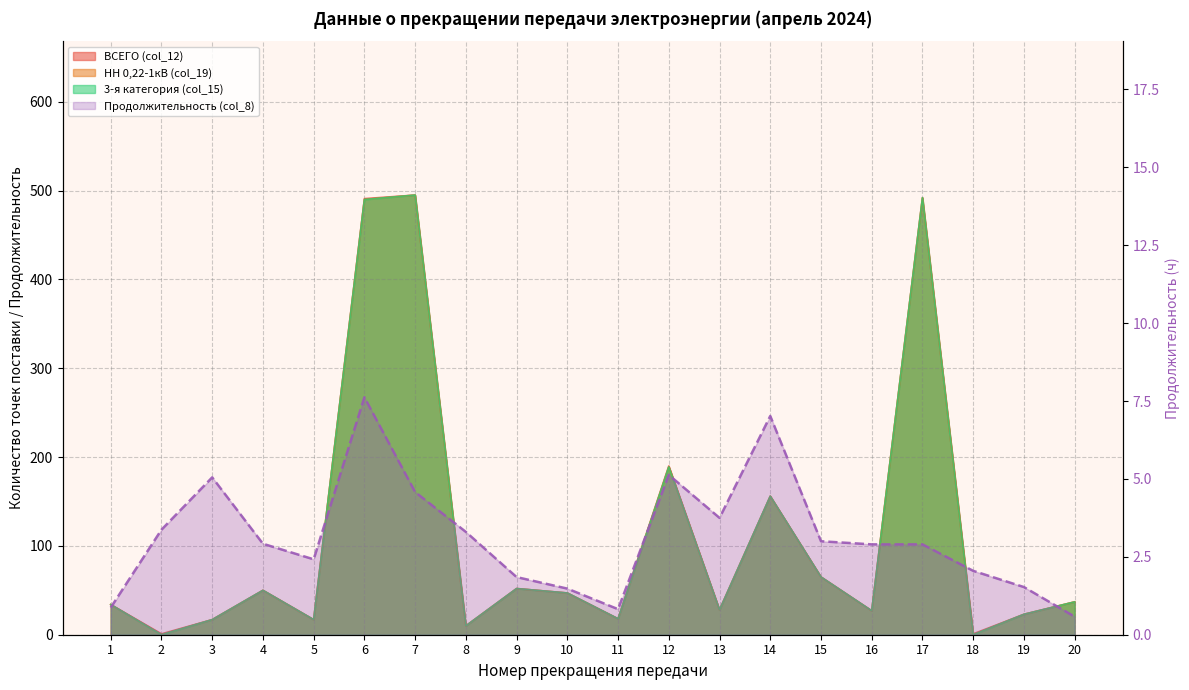

Which has a higher value, 18 or 11?

11